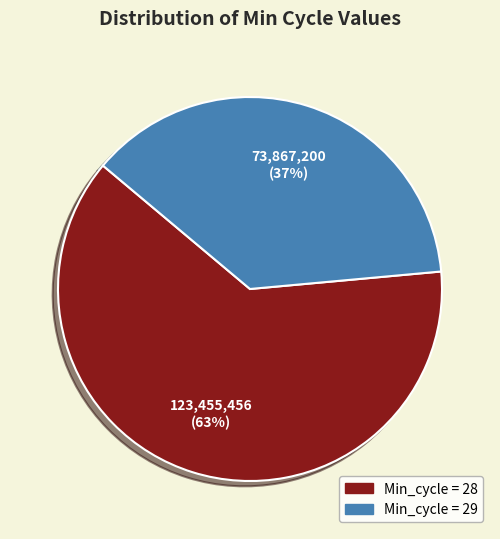

Is there a majority slice in this chart?

Yes